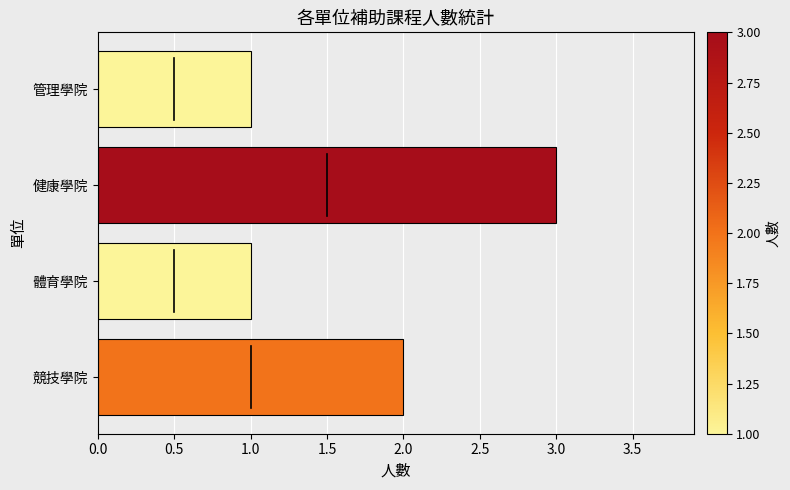

What is the sum of all values?

7